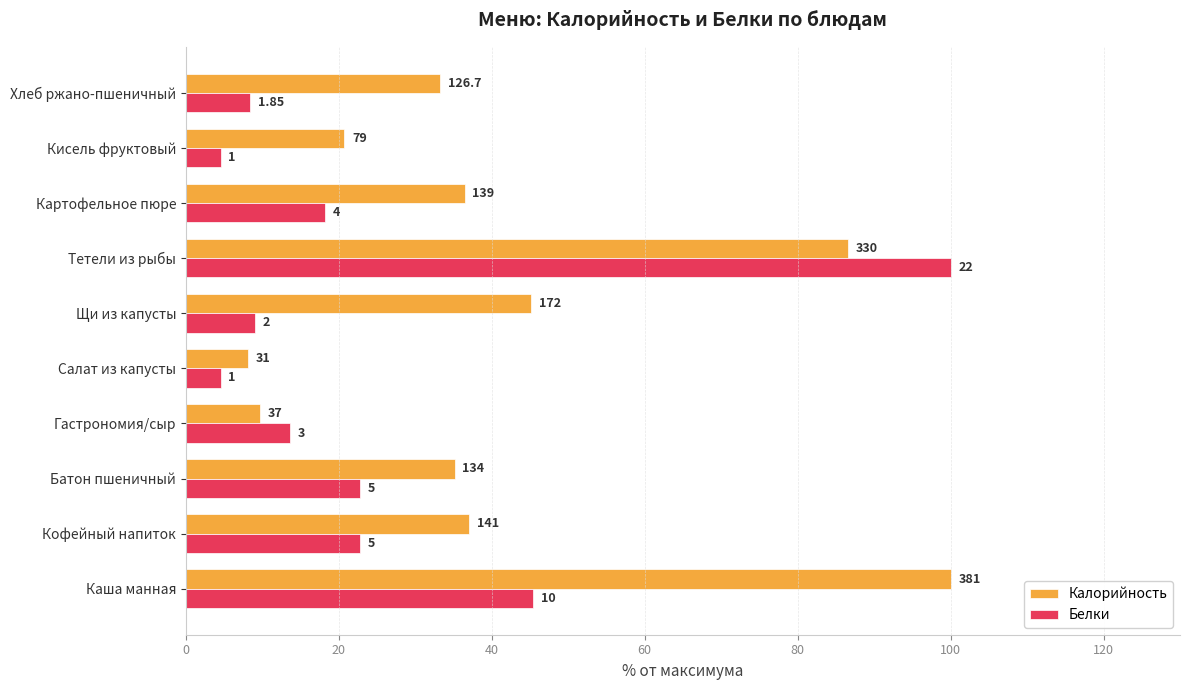

What are all the series names shown in the legend?

Калорийность, Белки